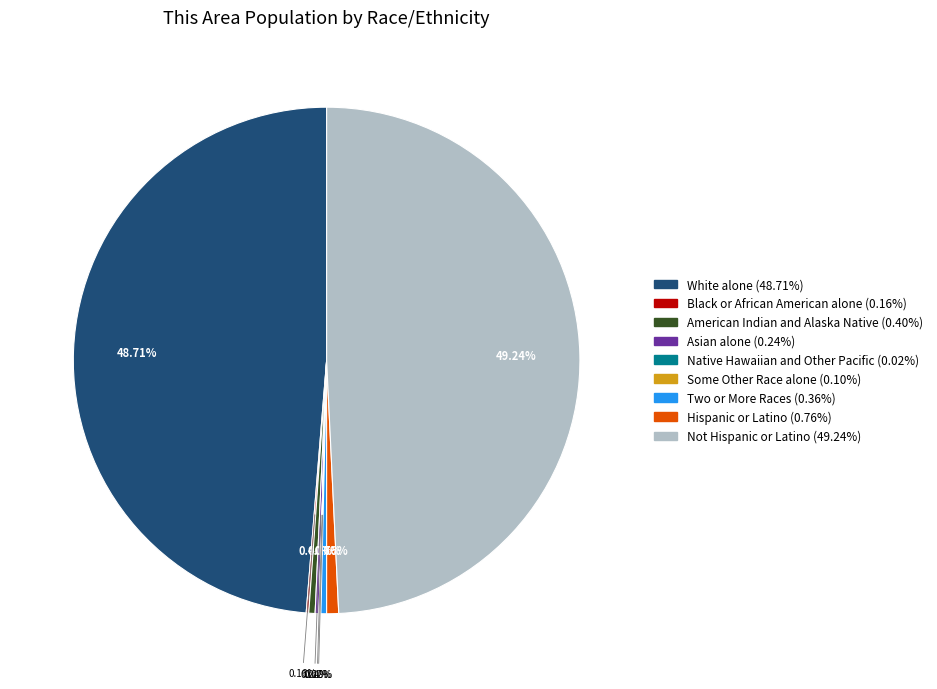

How many segments does this pie chart have?

9